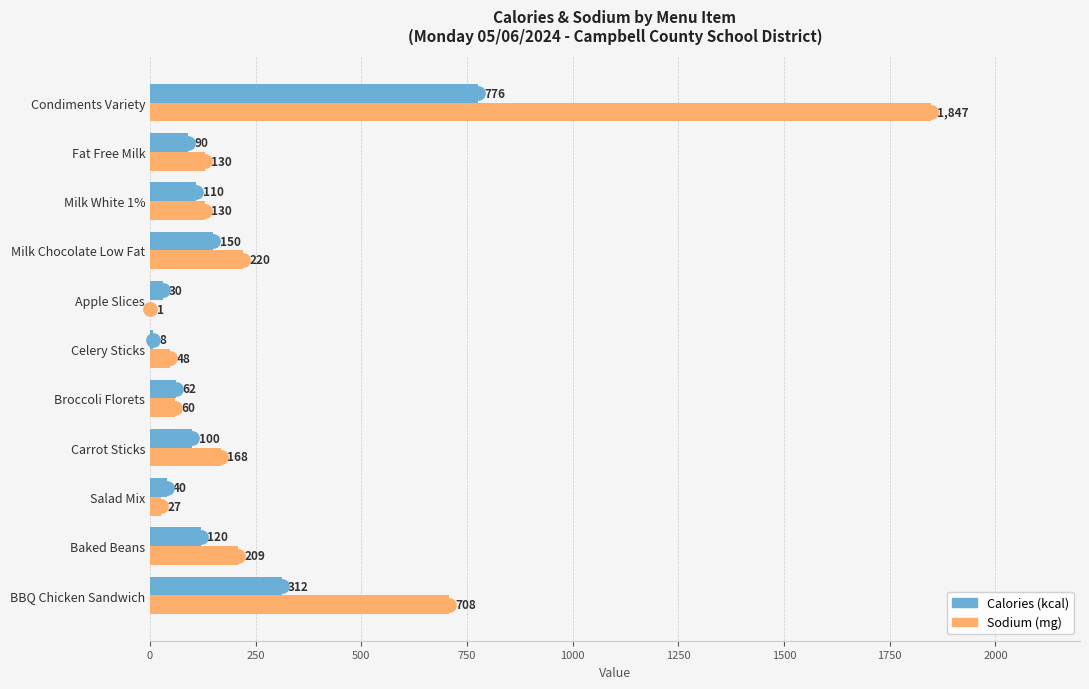

What is the total value across all series at Fat Free Milk?

220